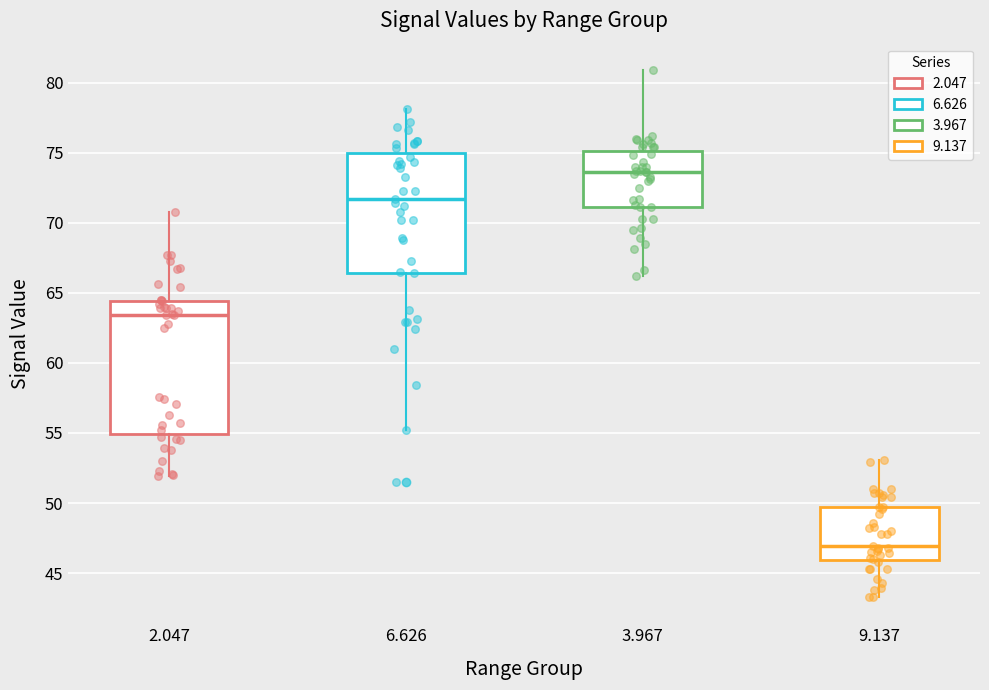

Which box has the lowest median line?

9.137